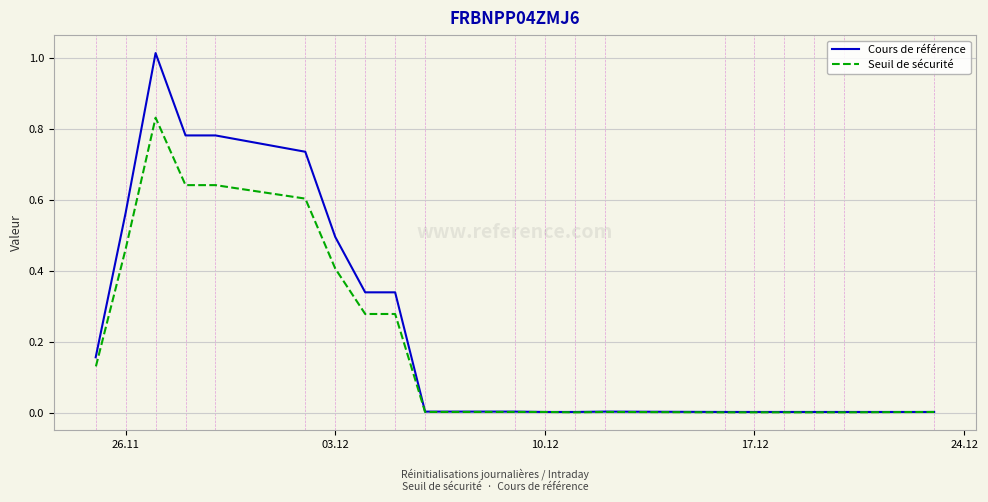

True or false: Seuil de sécurité has more than 0 interior local peaks.

True